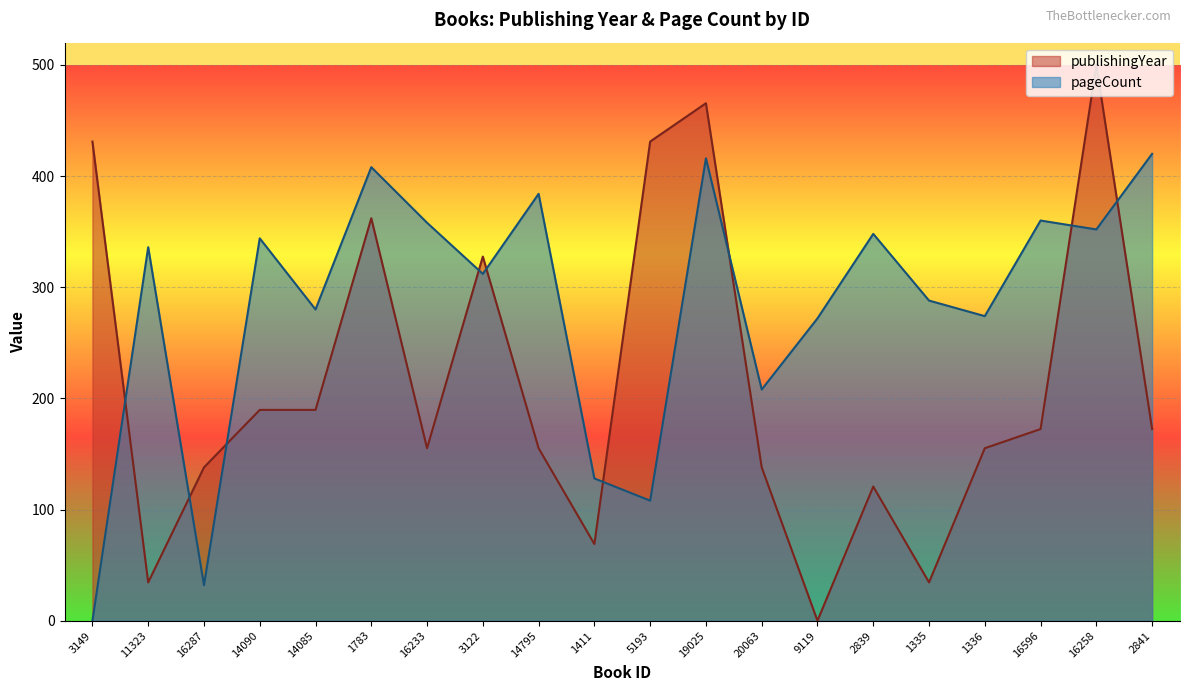

Where is the first local minimum for pageCount?

16287